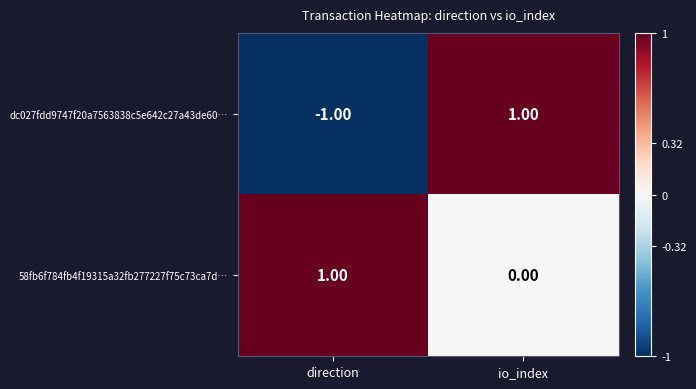

Where is 58fb6f784fb4f19315a32fb277227f75c73ca7d… nearest to the value 0?

io_index